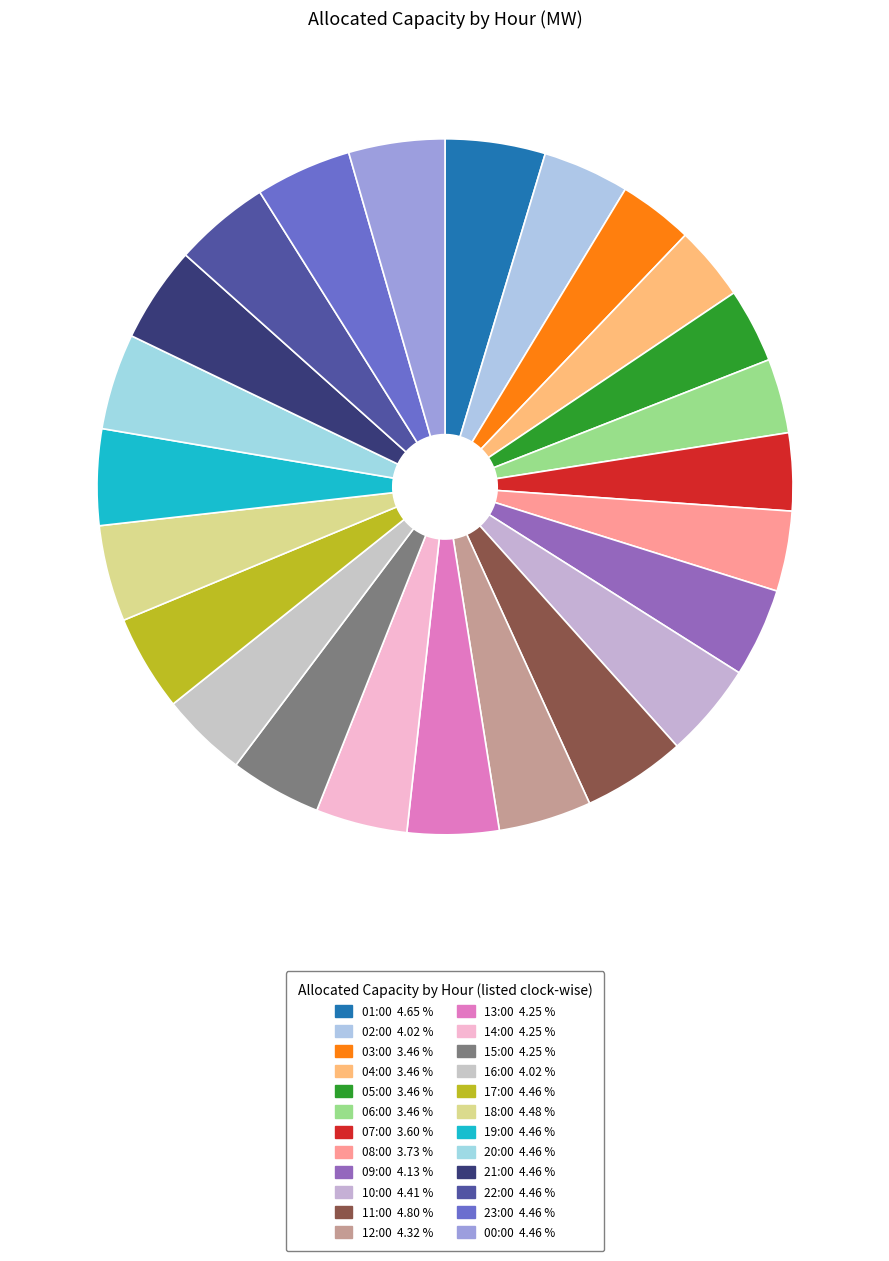

Combined, do 11:00 and 13:00 account for over 50%?

No